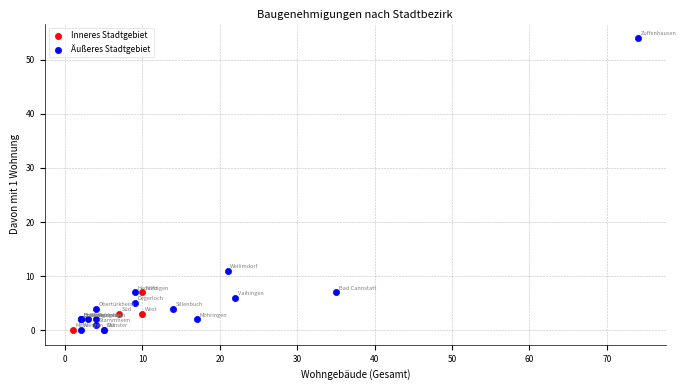

Which series has the largest Y range (max minus min)?

Äußeres Stadtgebiet